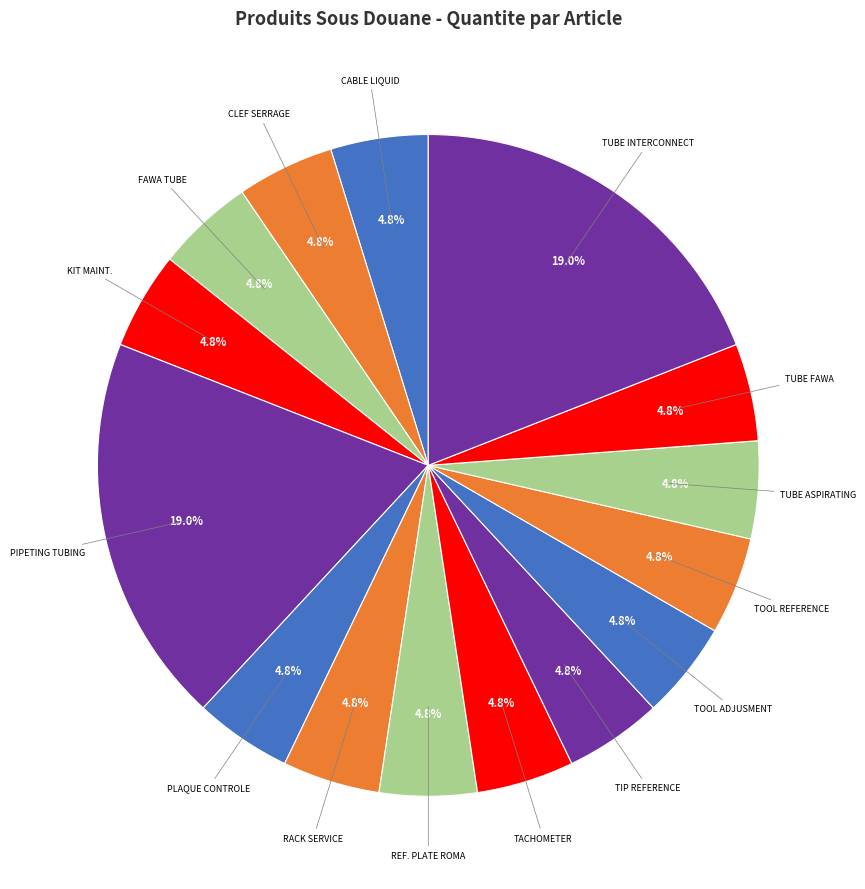

What is the ratio of the value at TUBE INTERCONNECT to the value at REF. PLATE ROMA?

4.0